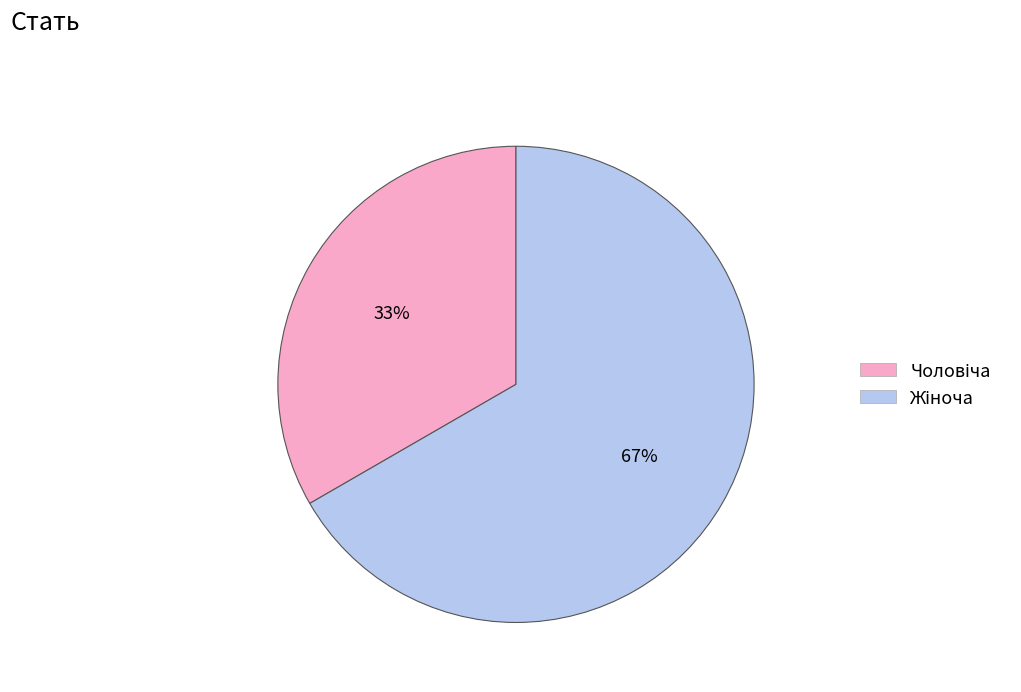

To the nearest percent, what is the average slice percentage?

50%